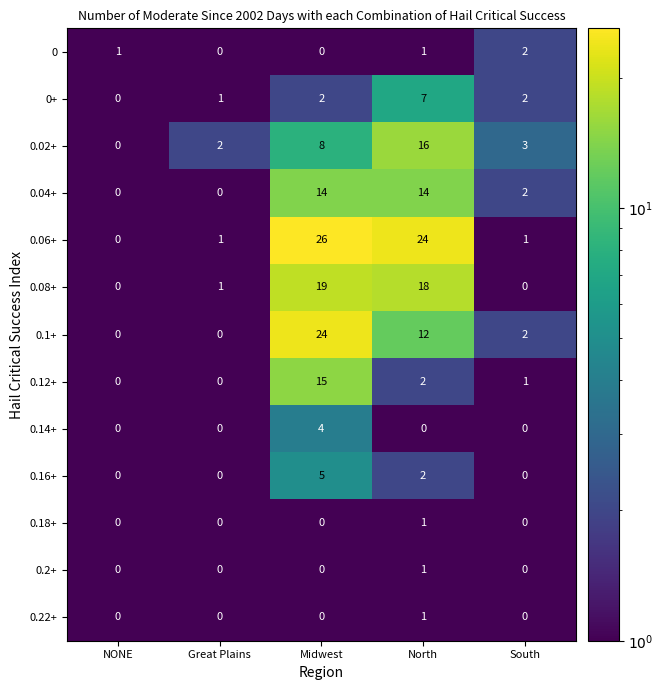

At which label does 0.02+ reach its minimum?

NONE